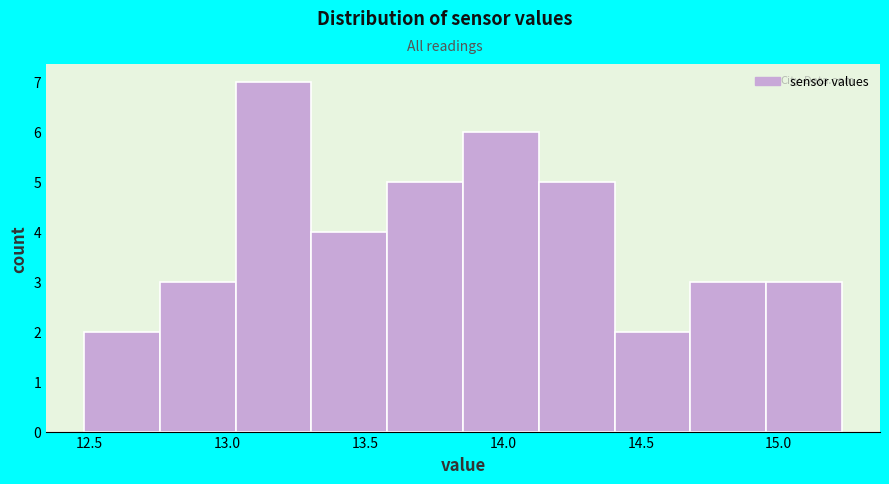

Reading left to right, list every bar in this chart as the range it spans on the x-axis followed by its height. Neither the bar edges nor the heights are printed on the chart, so give them approximately, as read against the axes.

12.480 to 12.755: 2
12.755 to 13.030: 3
13.030 to 13.305: 7
13.305 to 13.580: 4
13.580 to 13.855: 5
13.855 to 14.130: 6
14.130 to 14.405: 5
14.405 to 14.680: 2
14.680 to 14.955: 3
14.955 to 15.230: 3